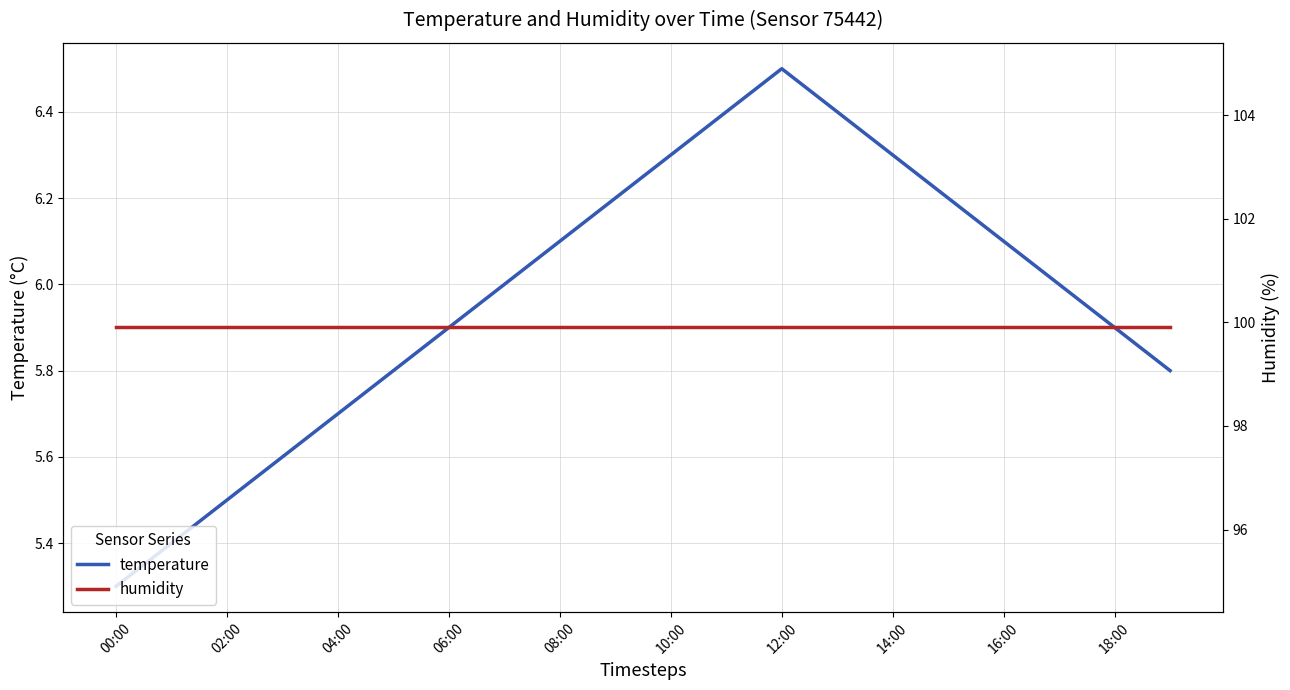

Is this an area chart (filled region under the line)?

No